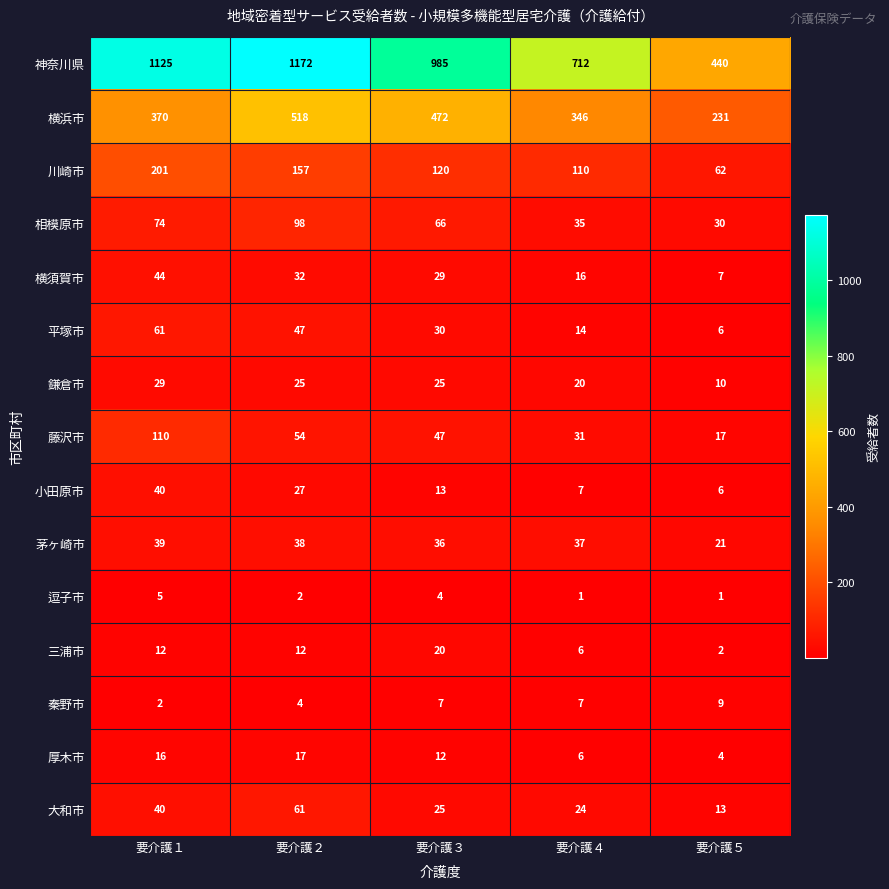

Which series has the widest spread of values?

神奈川県